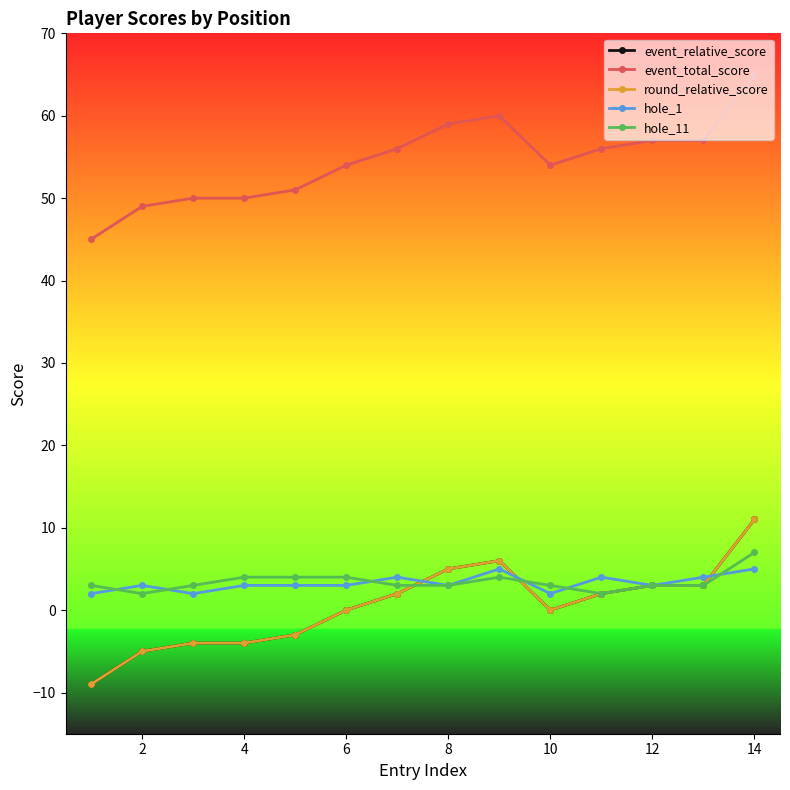

How many interior local peaks does the event_total_score series have?

1